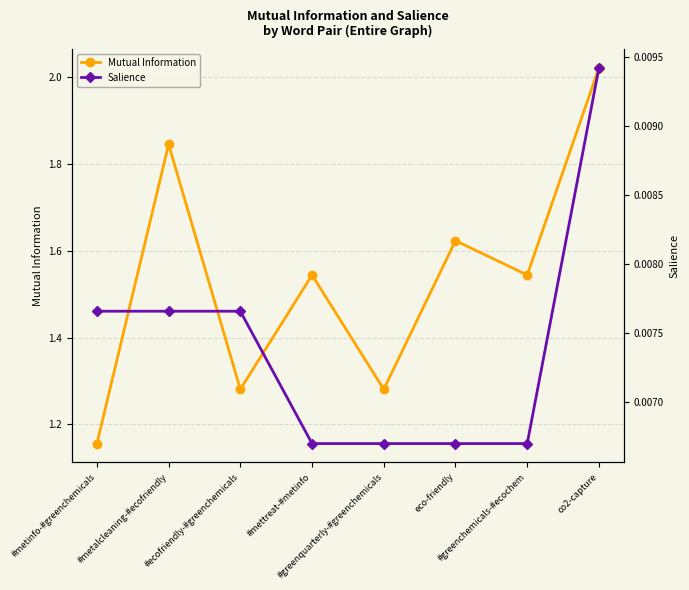

True or false: Salience and Mutual Information intersect in this chart.

False